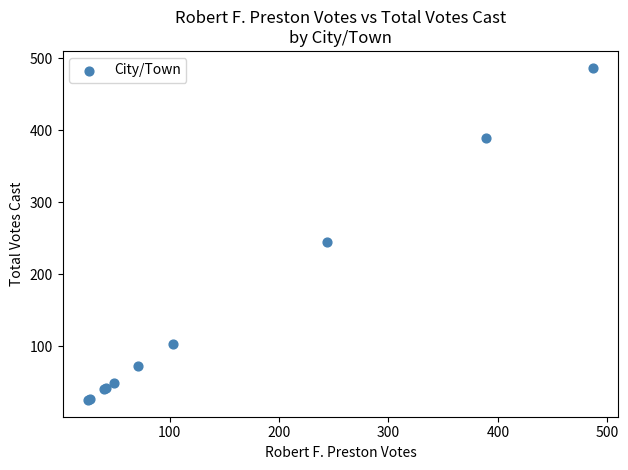

What Y value in the scatter plot is closest to 256?

244